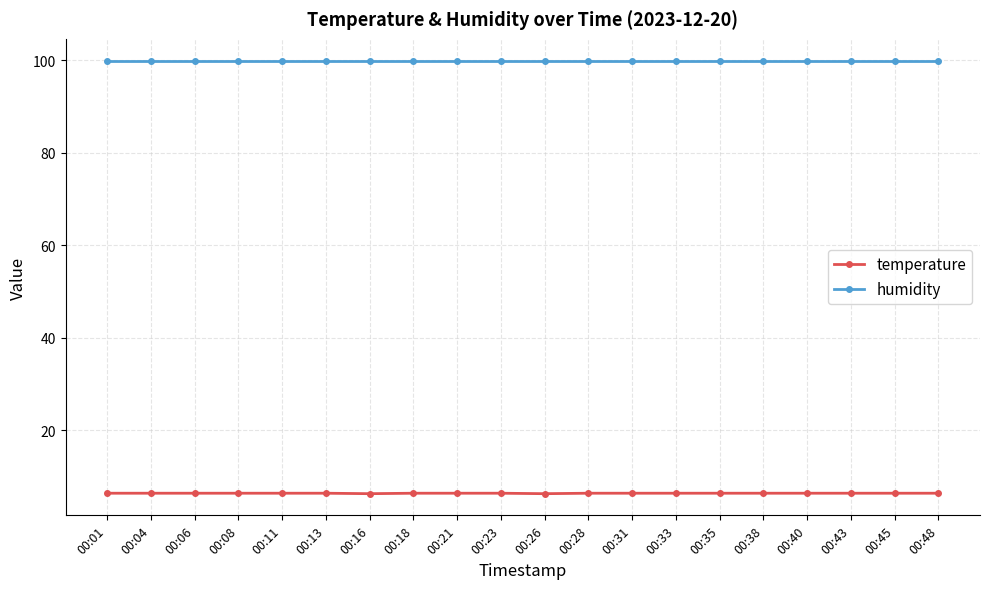

What is the smallest value displayed?

6.3